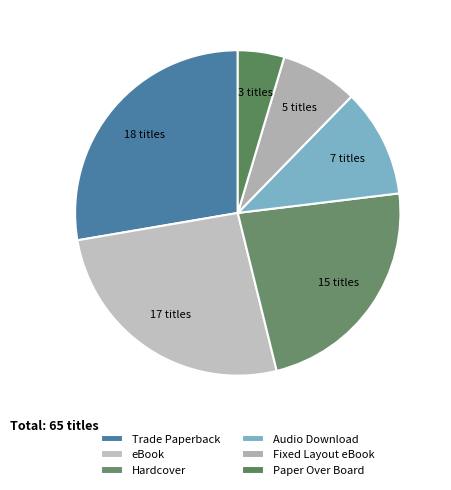

True or false: Trade Paperback accounts for 28% of the total.

True